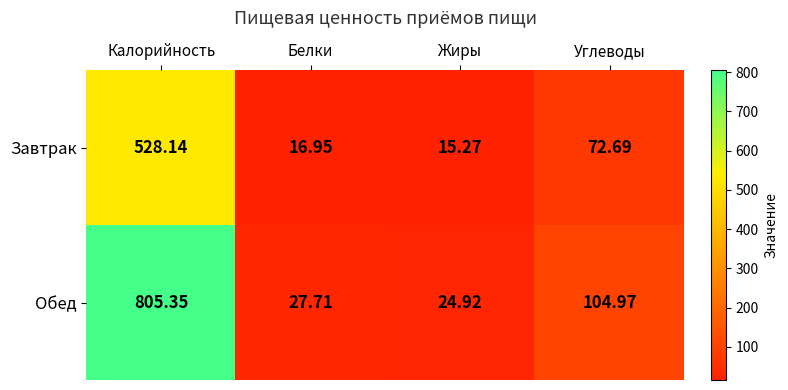

Rank the series by their average value, from lowest to highest.

Завтрак, Обед